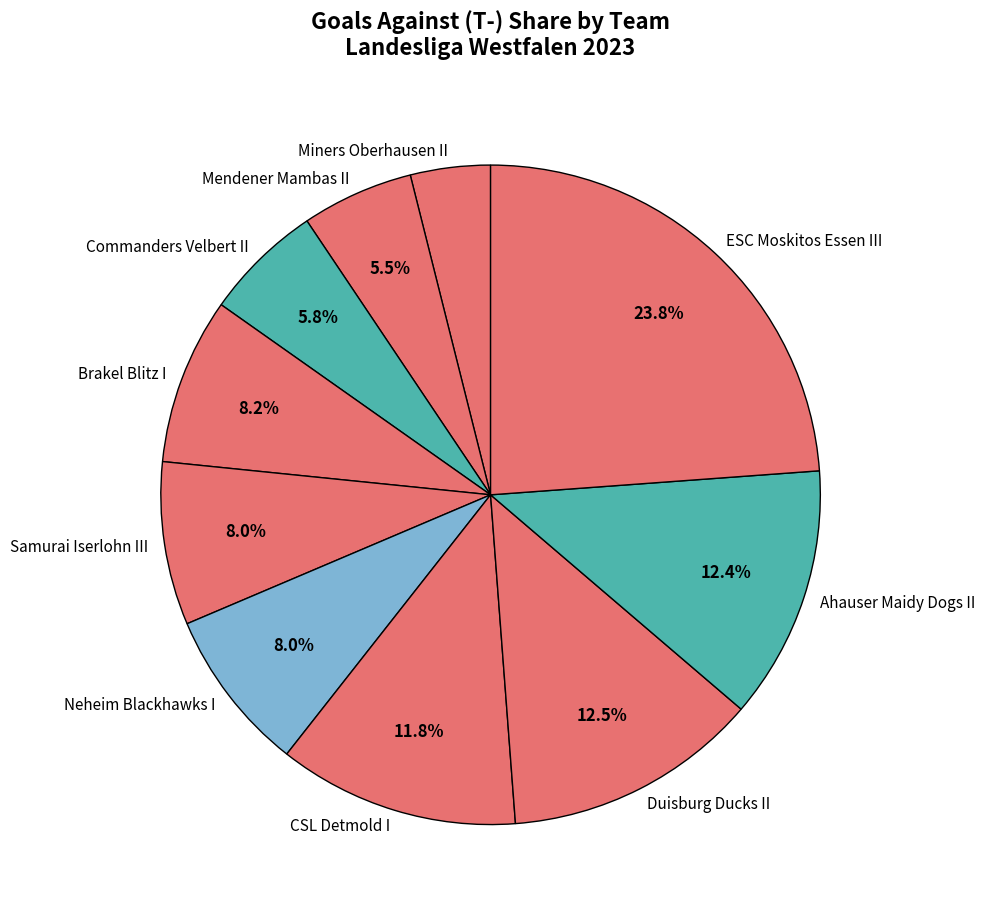

Count the number of slices in the pie.

10